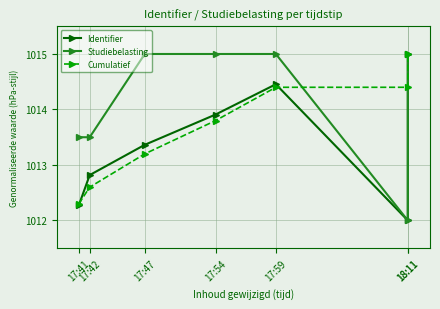

Reading left to right, list all the values displayed in this chart.

Identifier: 17:41=1012.3	17:42=1012.8	17:47=1013.4	17:54=1013.9	17:59=1014.5	18:11=1012.0	18:11=1015.0
Studiebelasting: 17:41=1013.5	17:42=1013.5	17:47=1015.0	17:54=1015.0	17:59=1015.0	18:11=1012.0	18:11=1015.0
Cumulatief: 17:41=1012.3	17:42=1012.6	17:47=1013.2	17:54=1013.8	17:59=1014.4	18:11=1014.4	18:11=1015.0